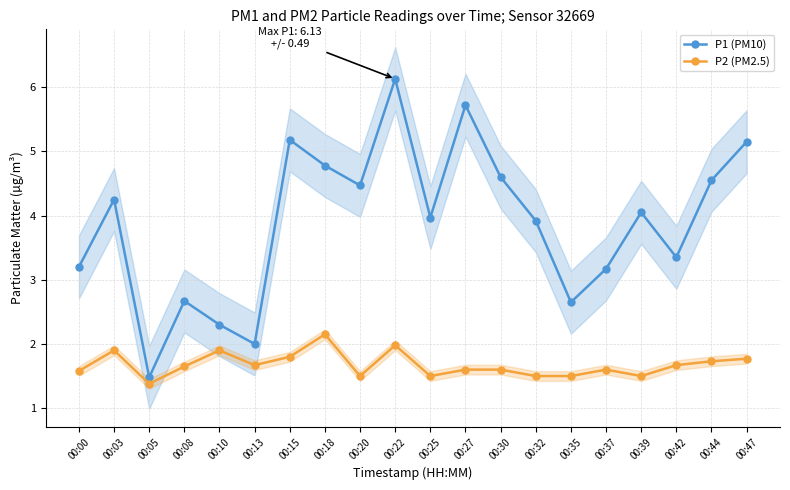

At which category does P2 (PM2.5) reach its first local valley?

00:05